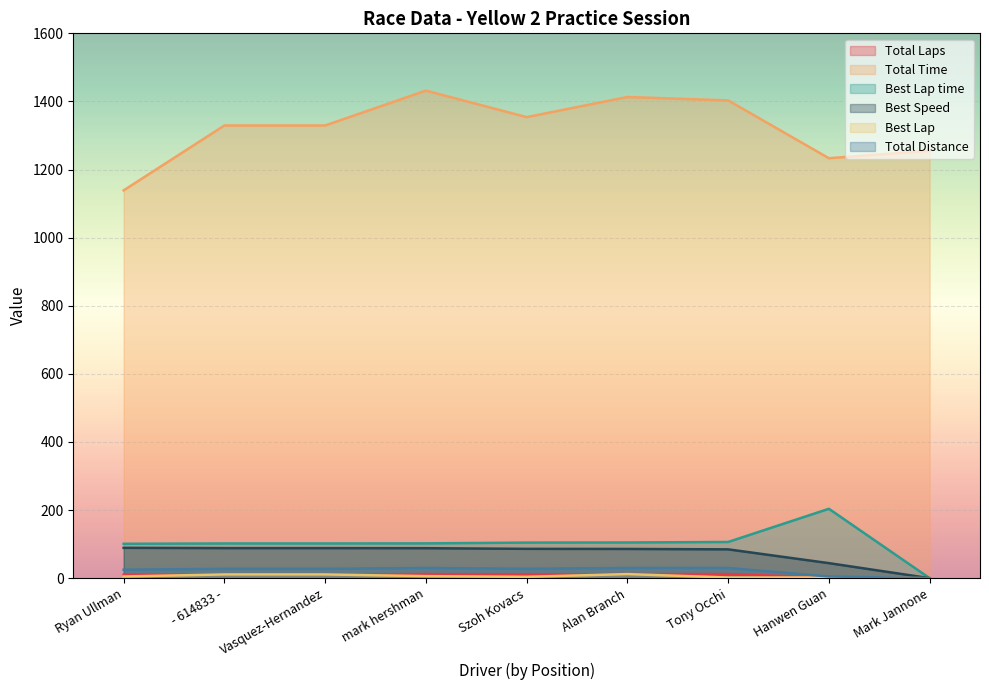

Is it true that Total Laps equals 14.5 at Ryan Ullman?

False